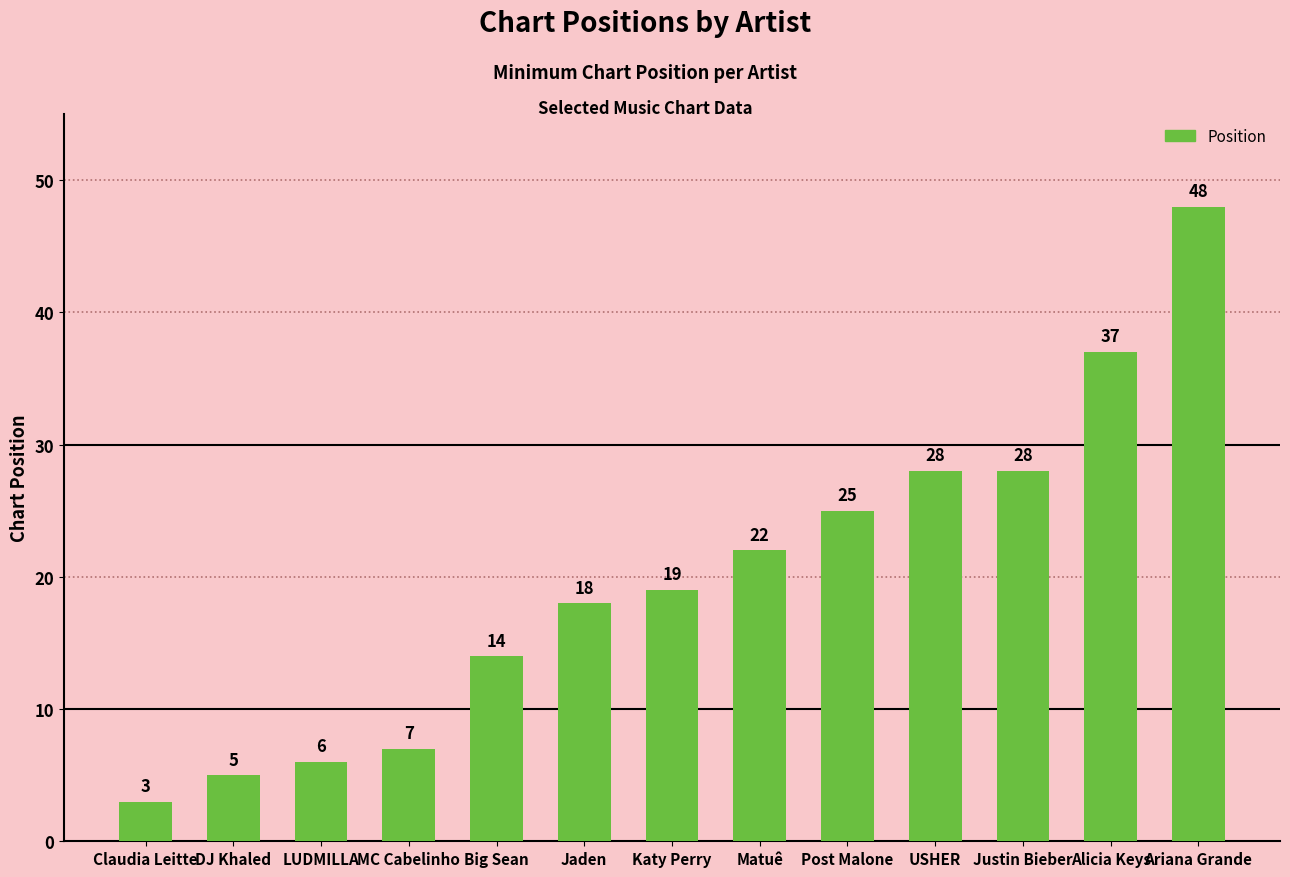

Is it true that the value at Matuê is 8?

False